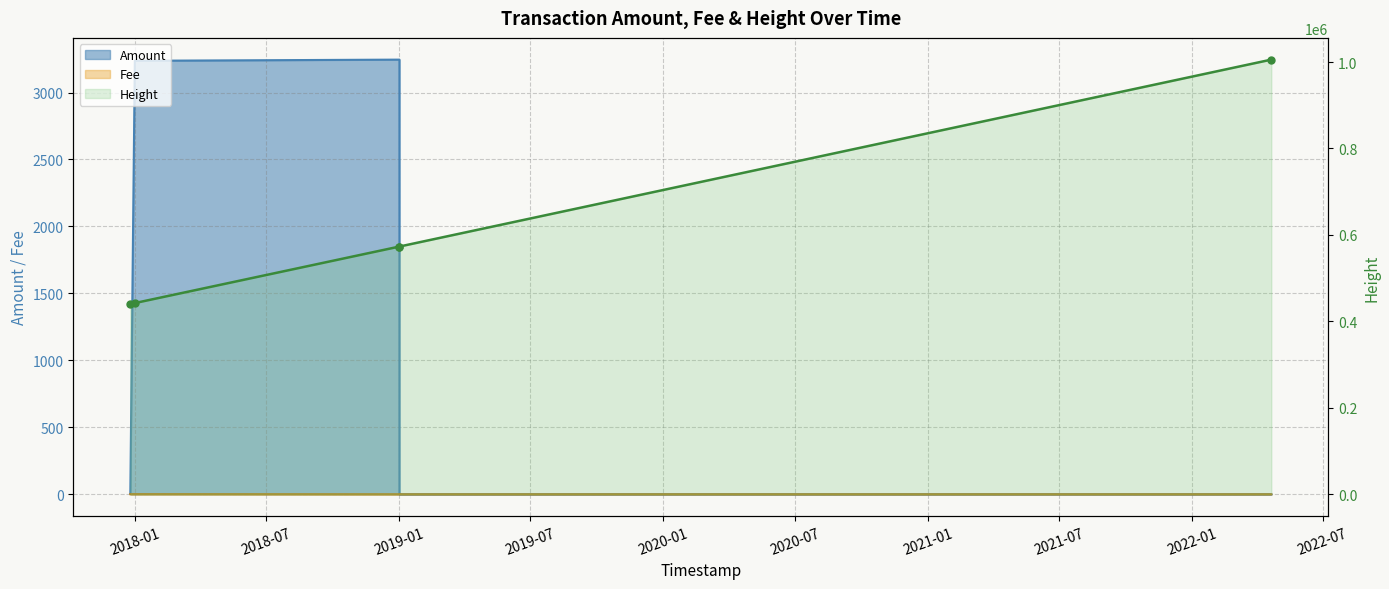

What is the highest value of the Amount series?

3245.7